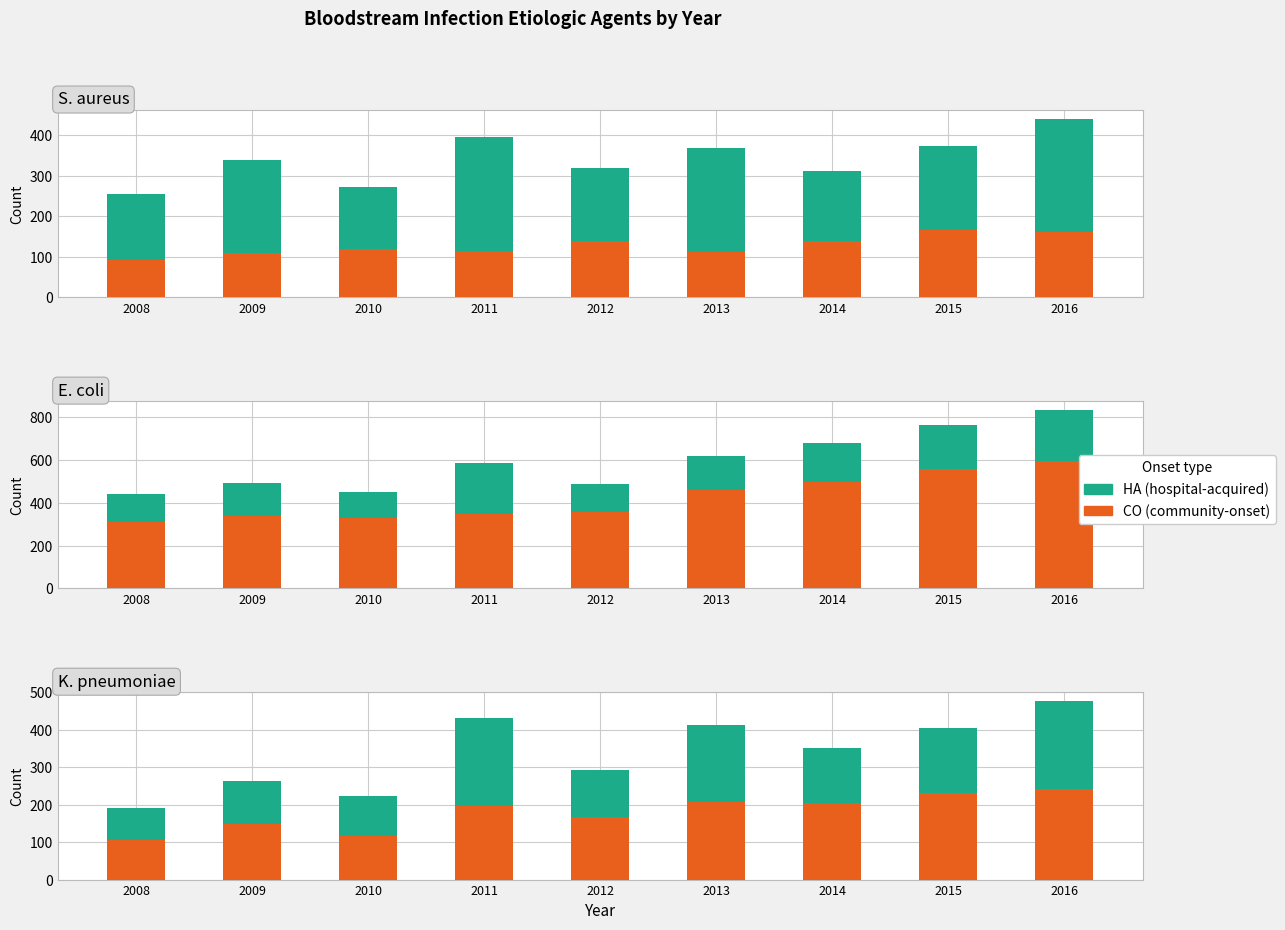

Rank the categories by HA (hospital-acquired) value from highest to lowest.

2011, 2016, 2013, 2015, 2014, 2012, 2009, 2010, 2008